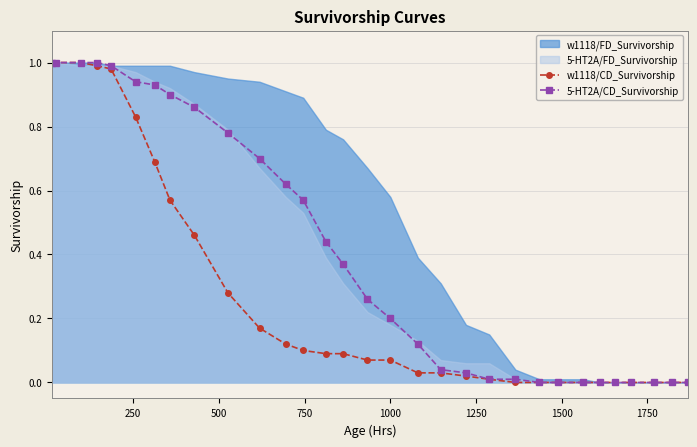

Which series has the widest spread of values?

w1118/CD_Survivorship